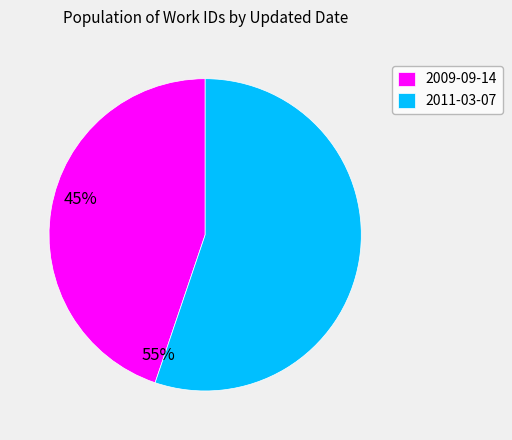

Rank the categories by value from highest to lowest.

2011-03-07, 2009-09-14